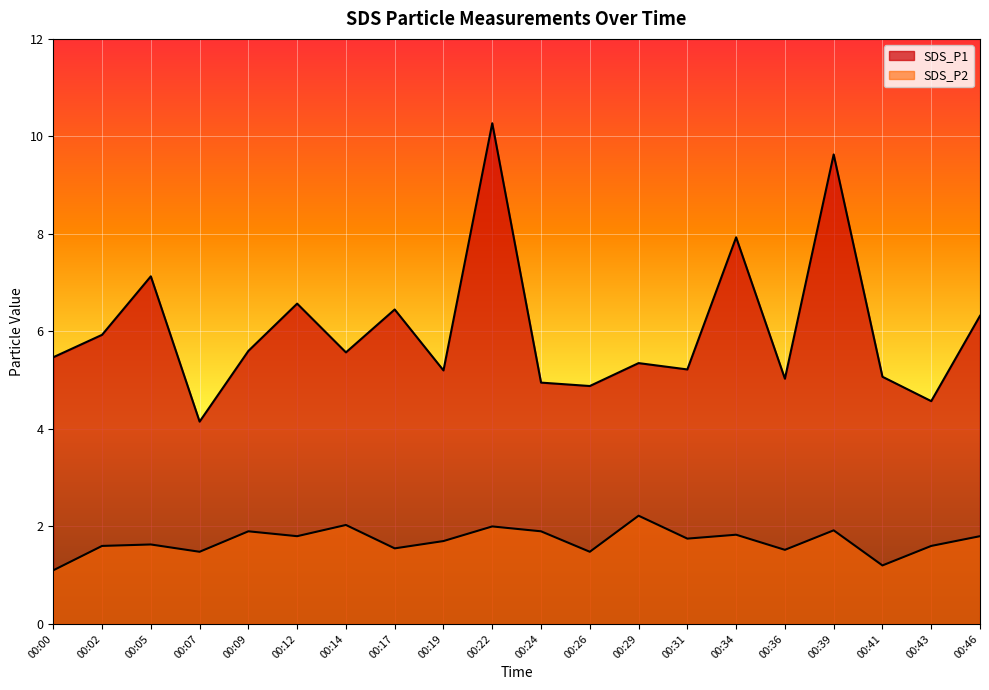

How many values in the SDS_P1 series are below 5?

4